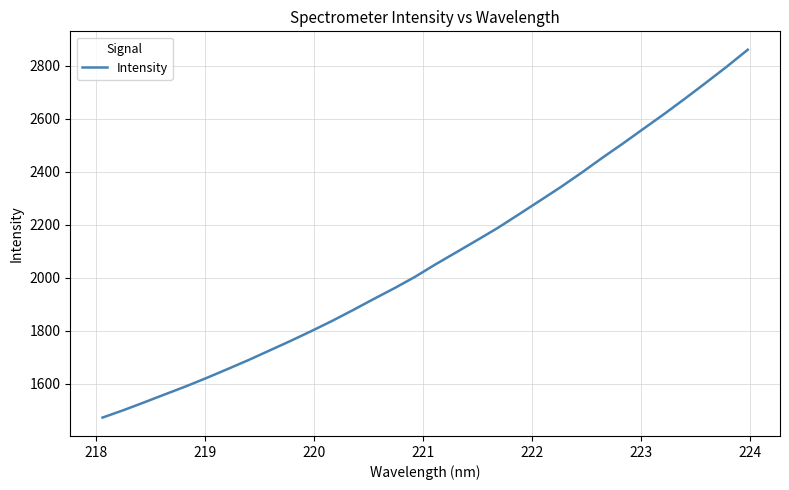

What is the smallest value displayed?

1472.6